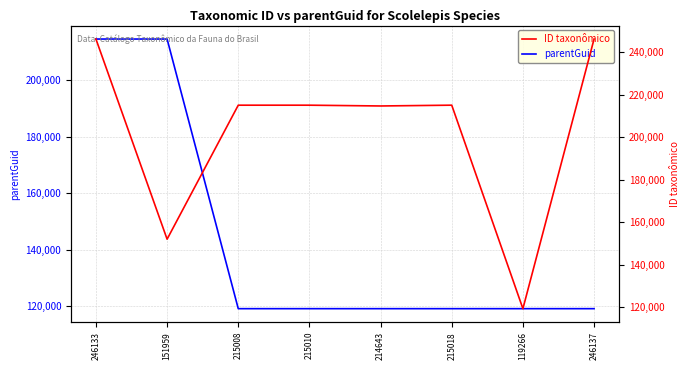

Is this an area chart (filled region under the line)?

No